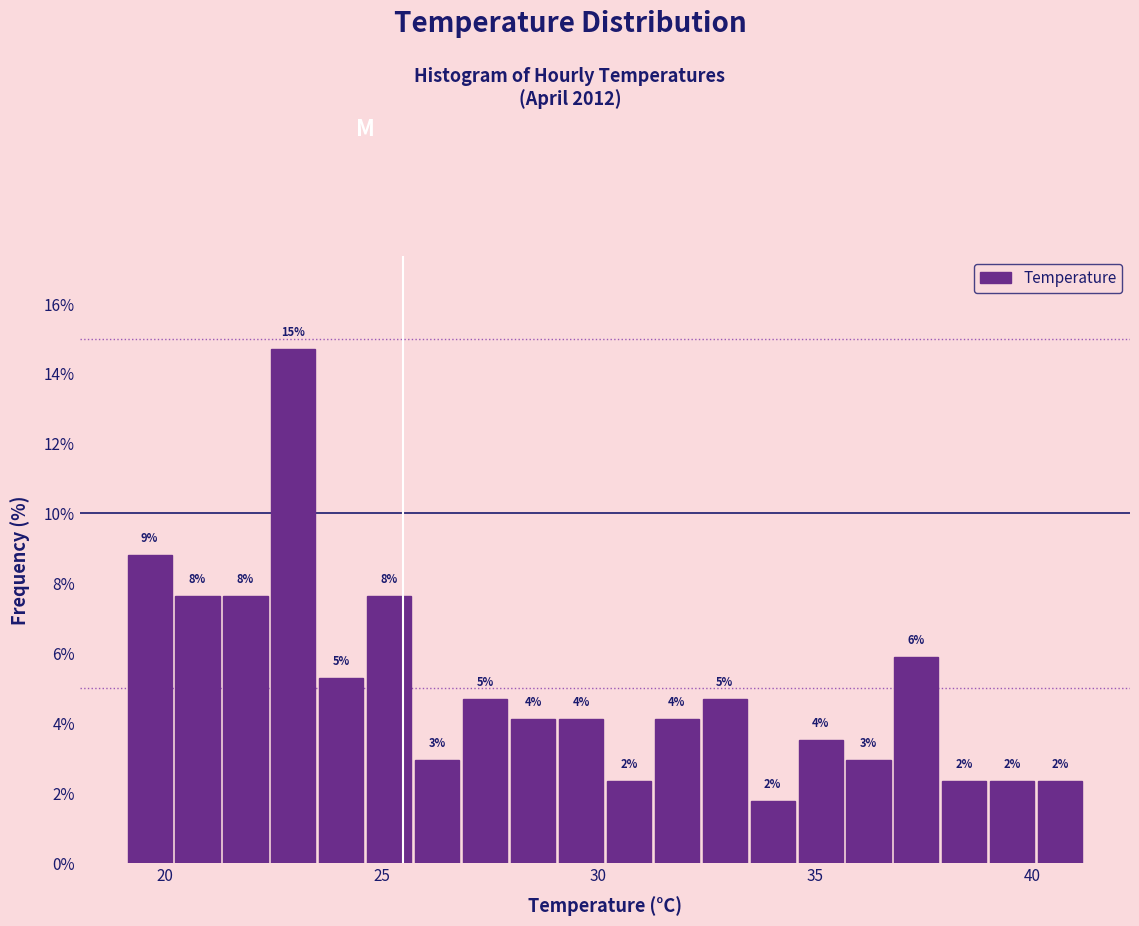

Around what value on the x-axis is the tallest bar? Give the approximate position of its centre, as read against the axis.

23.0